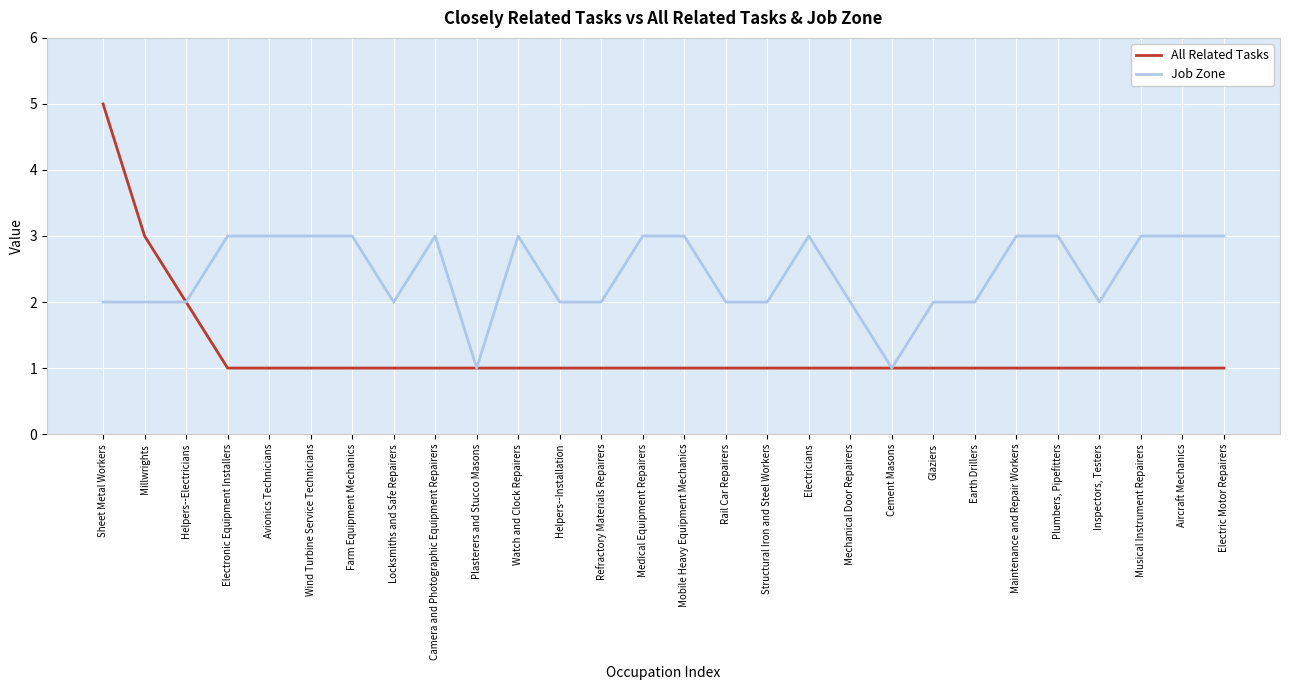

Does the chart display data point markers on the line(s)?

No